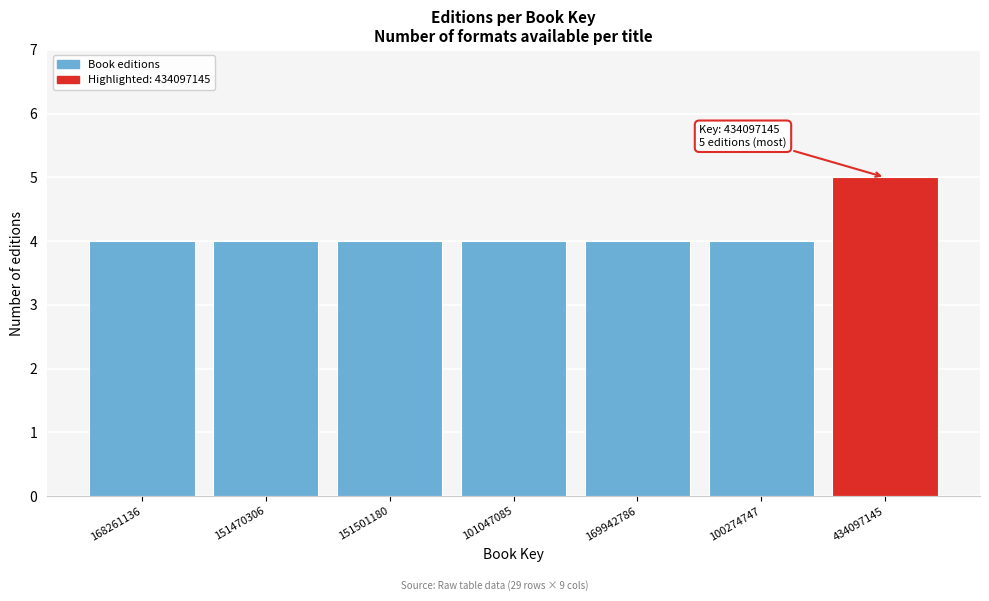

Reading left to right, extract all data points from this chart.

168261136=4	151470306=4	151501180=4	101047085=4	169942786=4	100274747=4	434097145=5